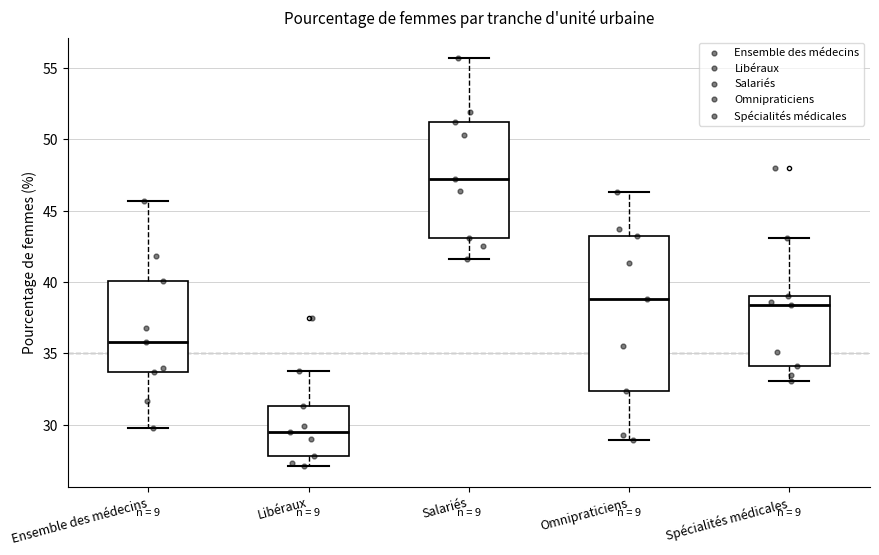

Reading left to right, transcribe this box plot: for each box, give where its median line is, the range the box spans, and where its two whiskers end, as read against the y-axis. The values are not printed on the chart, so give them approximately, as read against the axis.

Ensemble des médecins: median 36.0, box 33.5 to 40.0, whiskers 30.0 to 45.5
Libéraux: median 29.5, box 28.0 to 31.5, whiskers 27.0 to 34.0
Salariés: median 47.0, box 43.0 to 51.0, whiskers 41.5 to 55.5
Omnipraticiens: median 39.0, box 32.5 to 43.0, whiskers 29.0 to 46.5
Spécialités médicales: median 38.5, box 34.0 to 39.0, whiskers 33.0 to 43.0